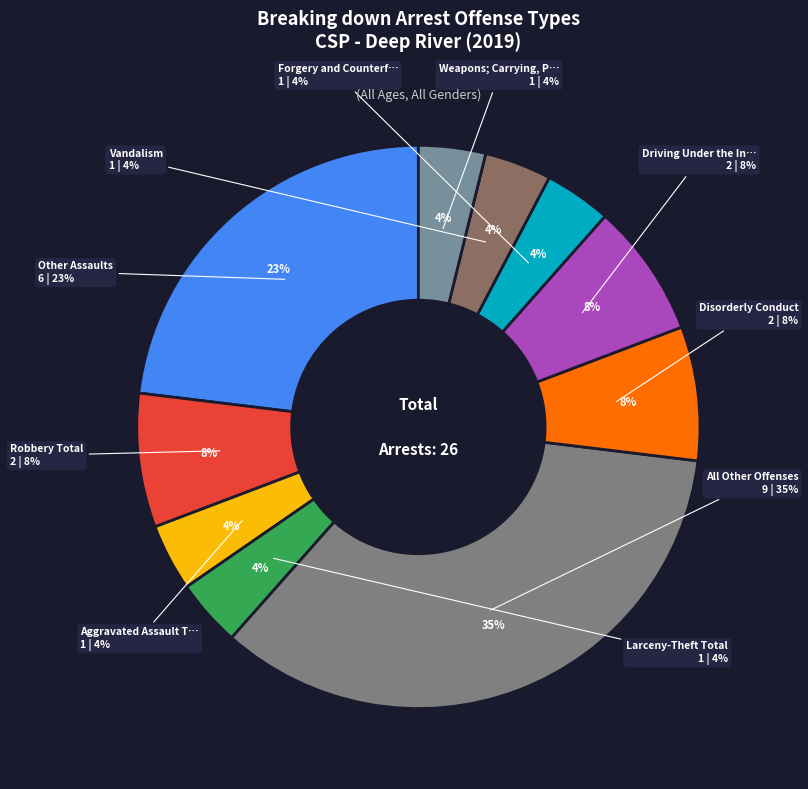

Is there a majority slice in this chart?

No